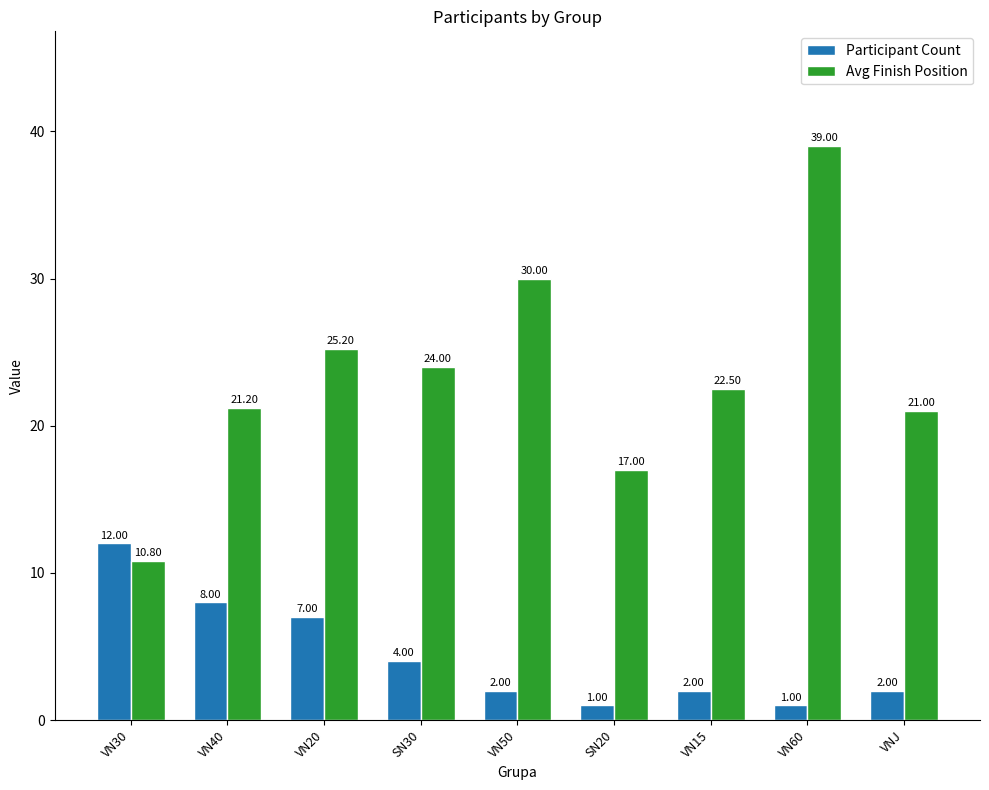

What position from the right is VNJ?

1